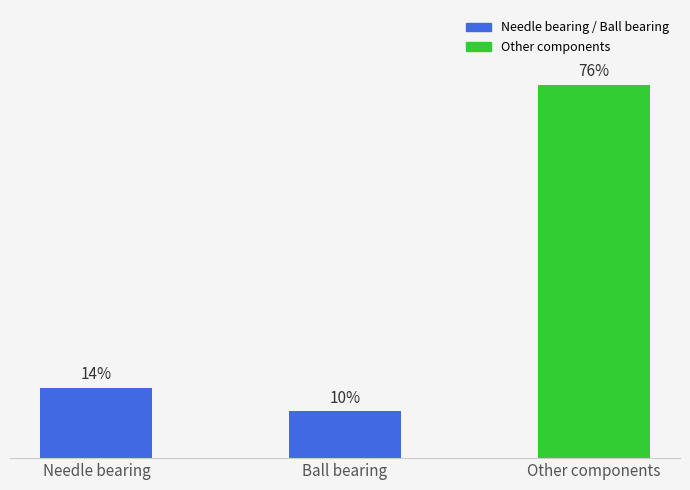

Does the chart contain any negative values?

No